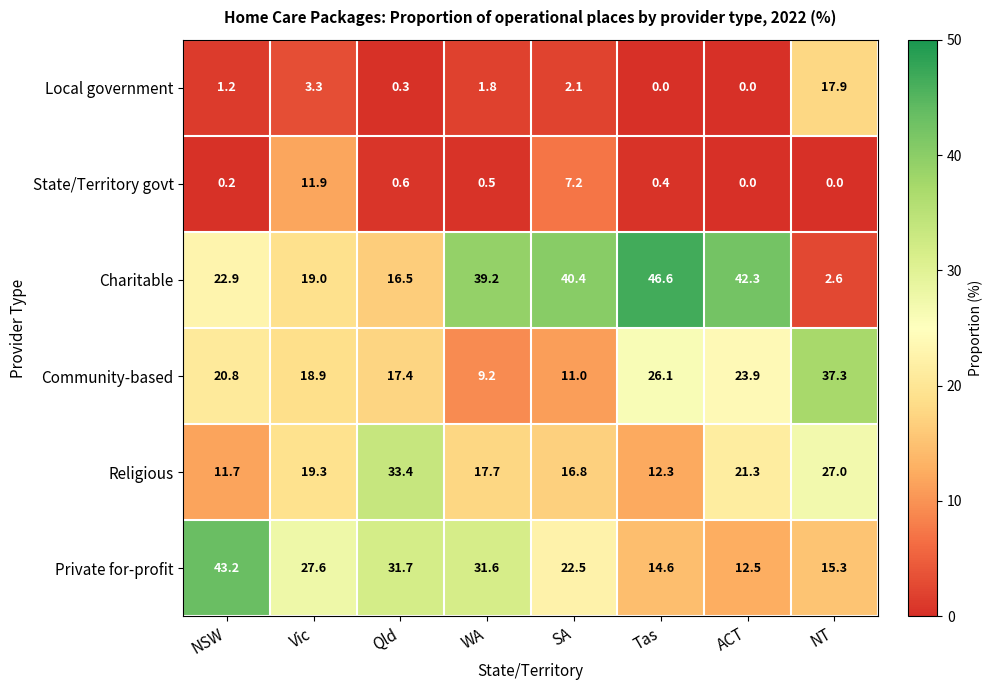

At which category is the sum across all series the highest?

NT